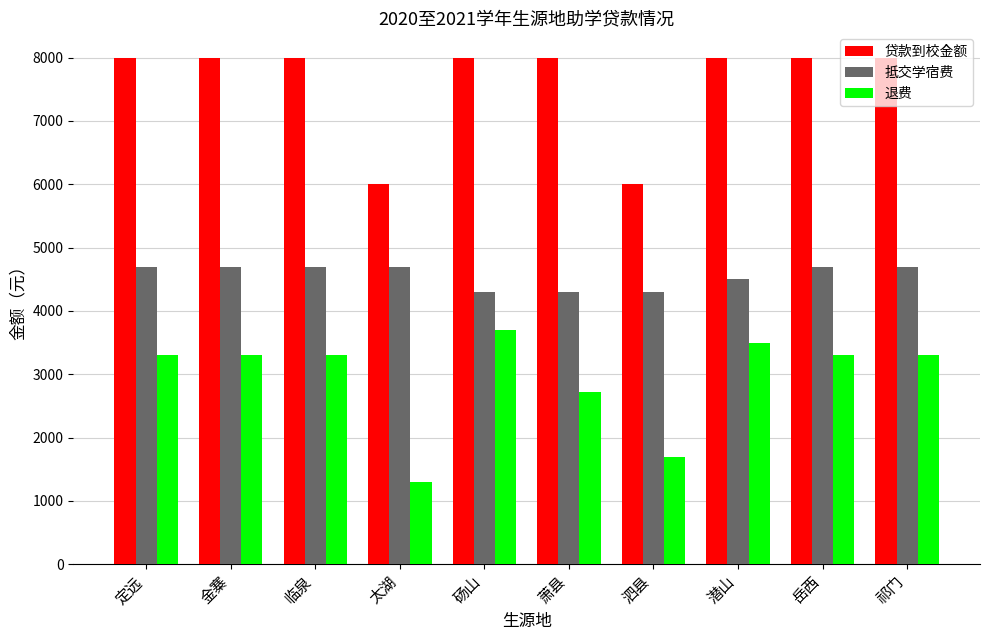

At which category does the chart reach its minimum across all series?

太湖